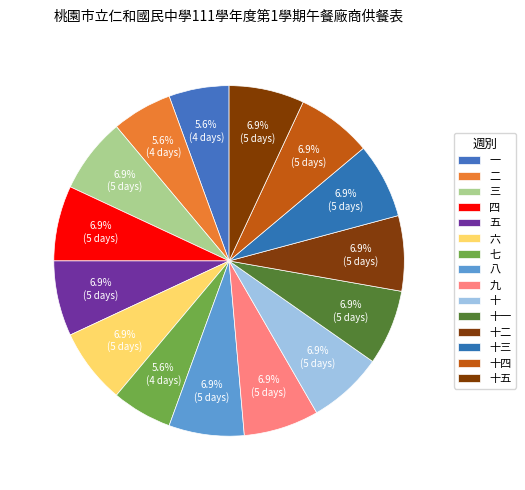

Count the number of slices in the pie.

15